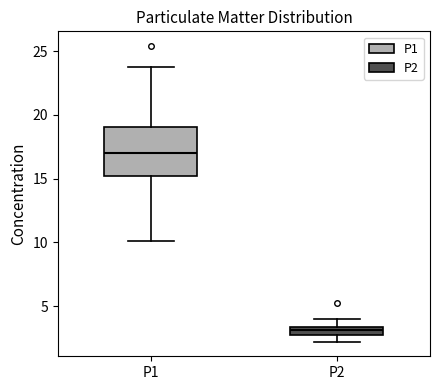

Which box has the highest median line?

P1